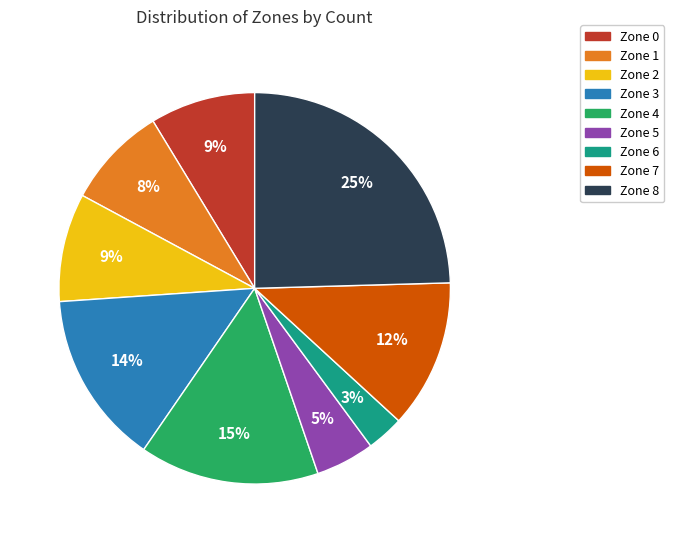

To the nearest percent, what portion does Zone 4 represent?

15%